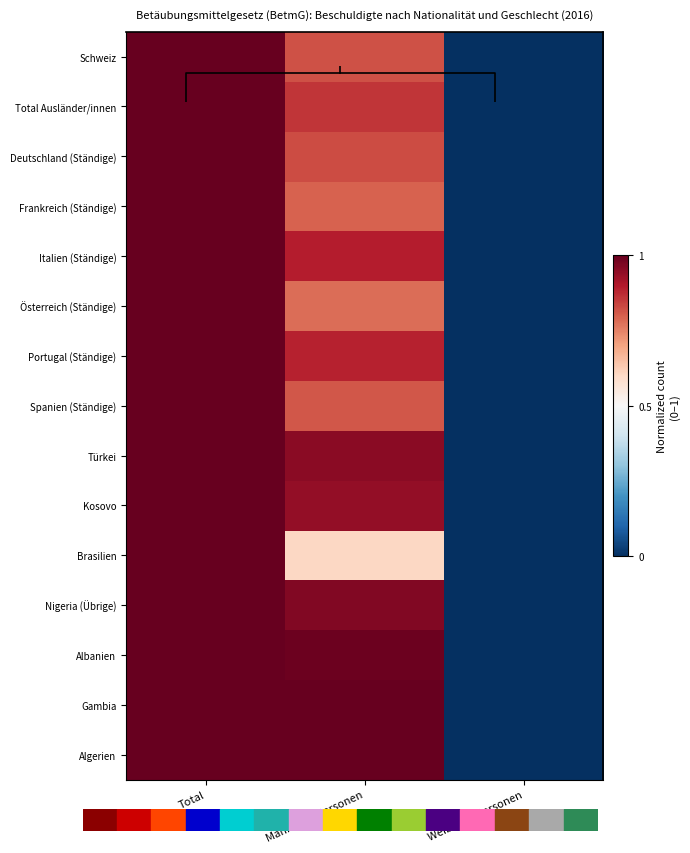

What is the difference between the highest and lowest values at Männliche Personen?

0.4